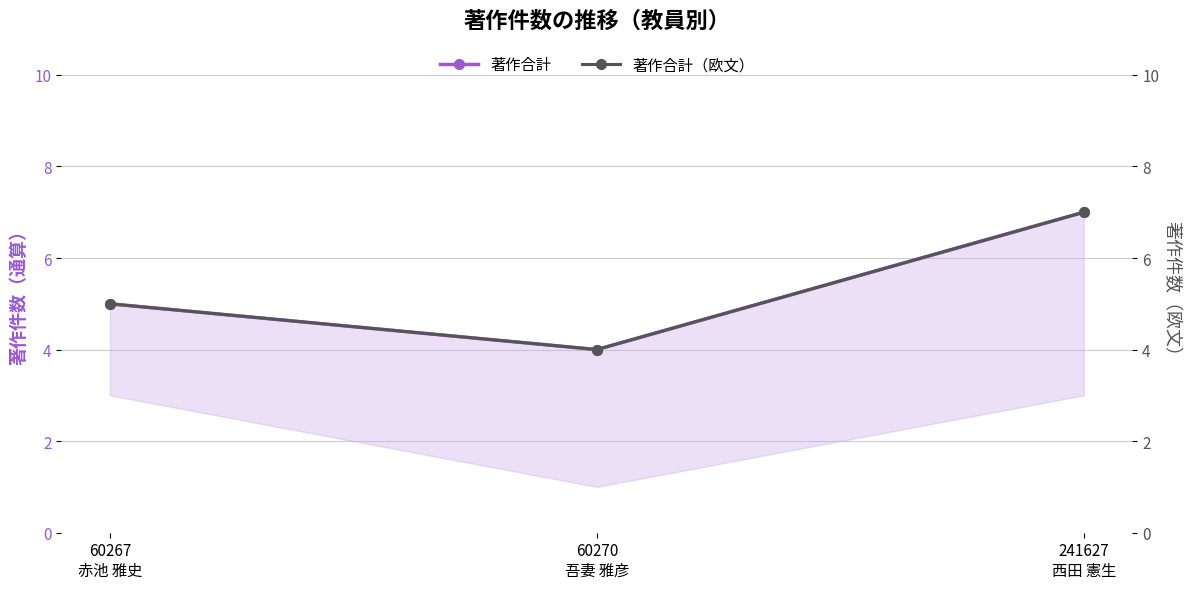

Is this an area chart (filled region under the line)?

No